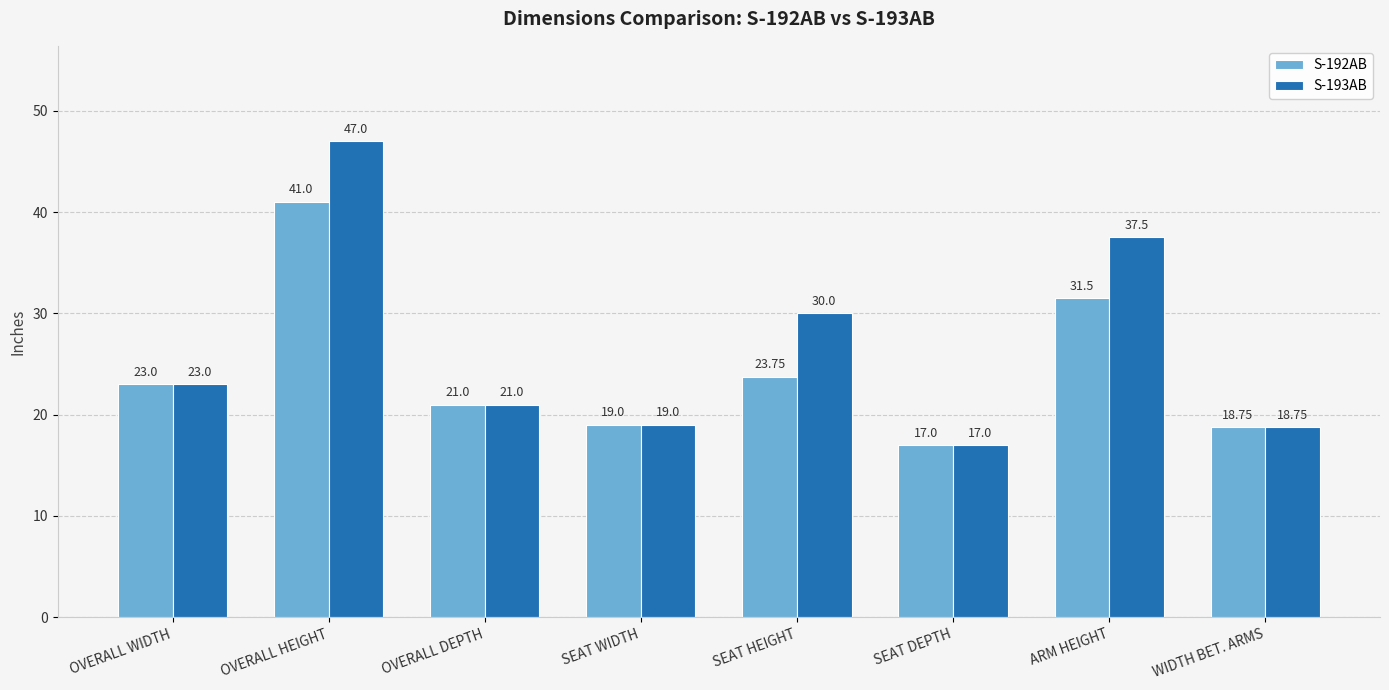

What position from the left is OVERALL DEPTH?

3